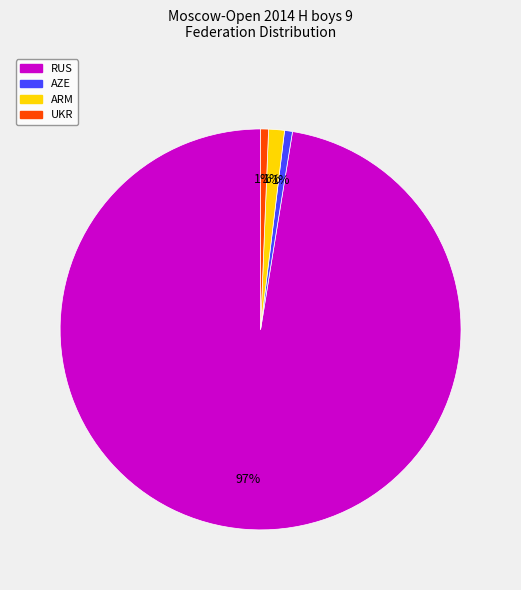

To the nearest percent, what is the average slice percentage?

25%